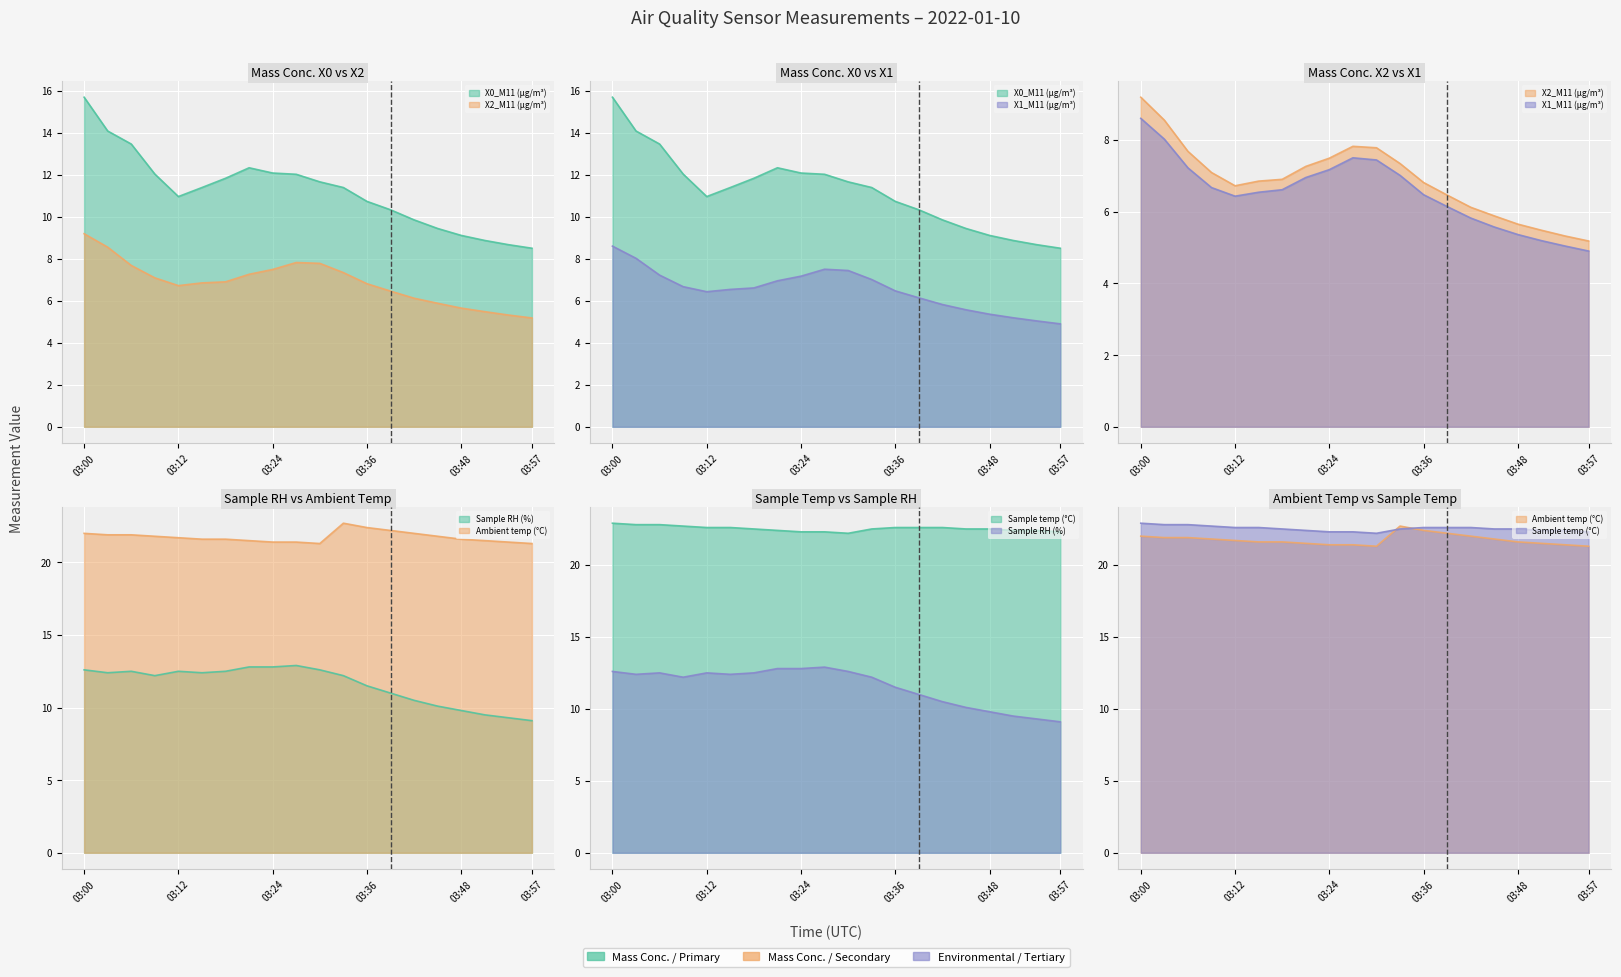

True or false: Sample RH (%) and X2_M11 (μg/m³) intersect in this chart.

False